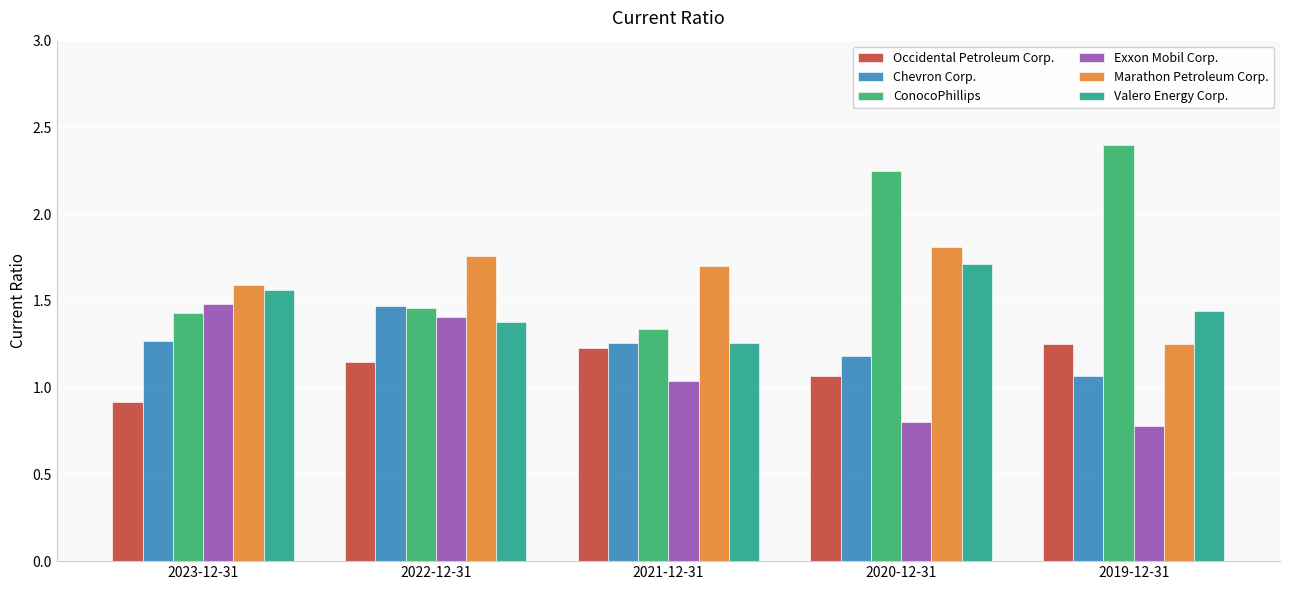

What is the total value across all series at 2022-12-31?

8.6